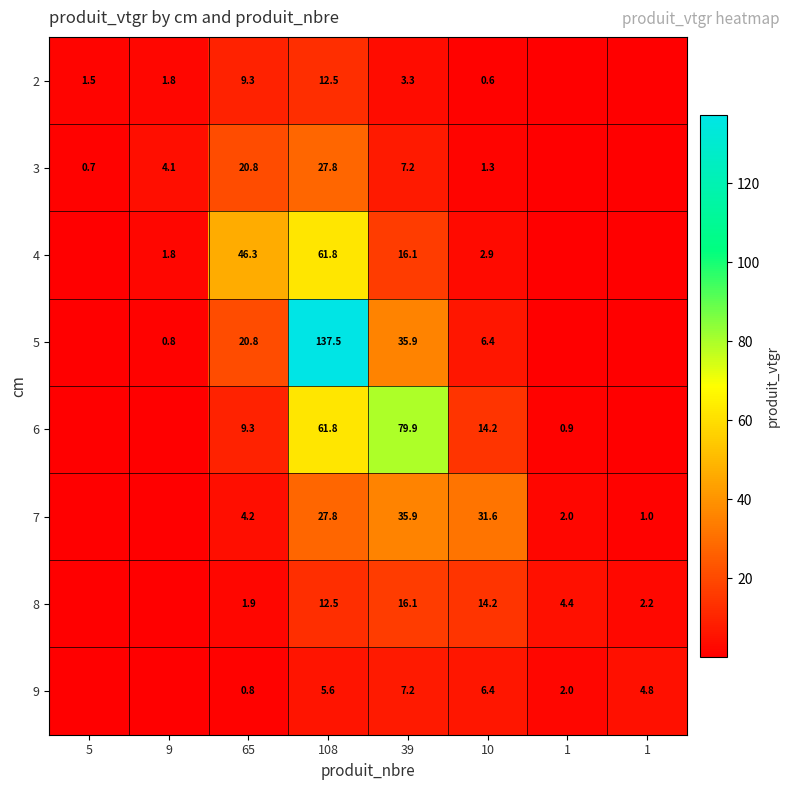

Is the value of 8 at 1 greater than the value of 2 at 9?

Yes